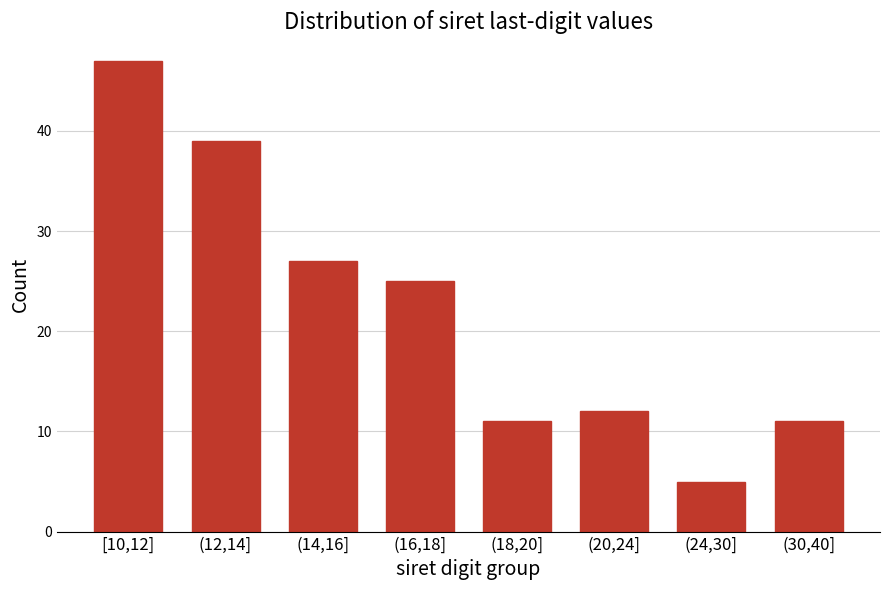

Reading left to right, what are all the values shown in this chart?

47	39	27	25	11	12	5	11